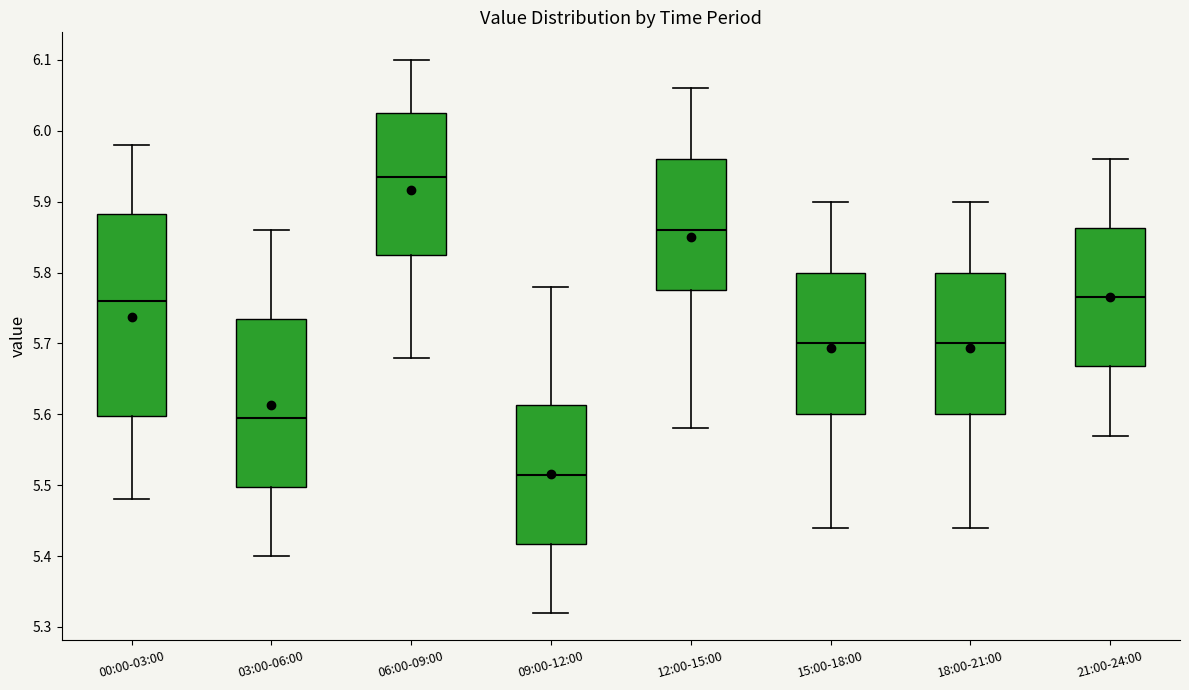

Where does the median line of the box for 03:00-06:00 sit on the y-axis? The values are not printed on the chart, so give them approximately, as read against the axis.

5.60